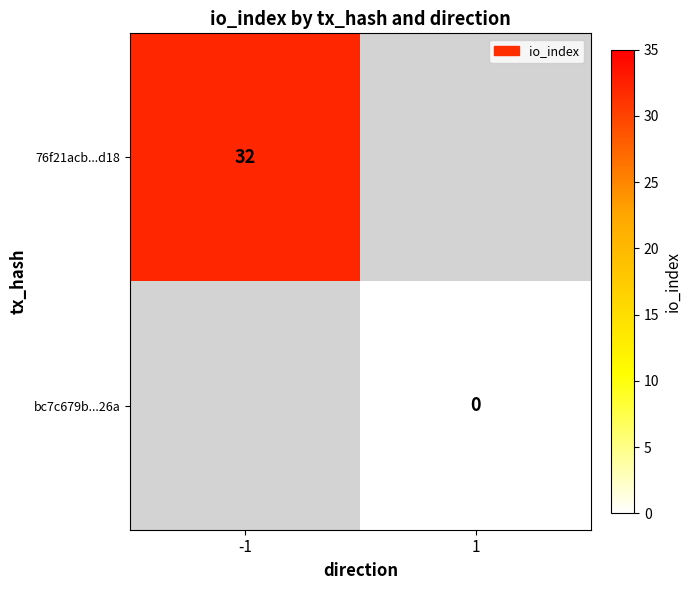

The 76f21acb...d18 series shows 45 at -1. True or false?

False